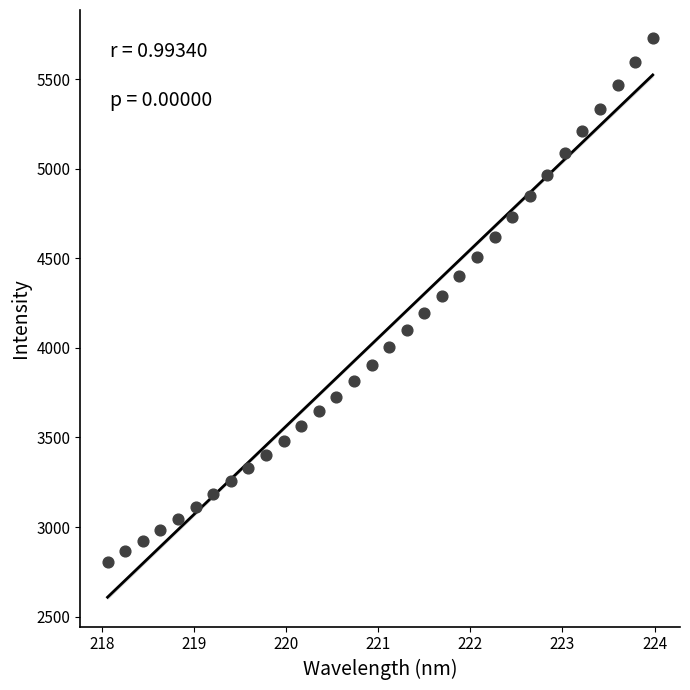

What is the range of Y values (max minus min)?

2923.1